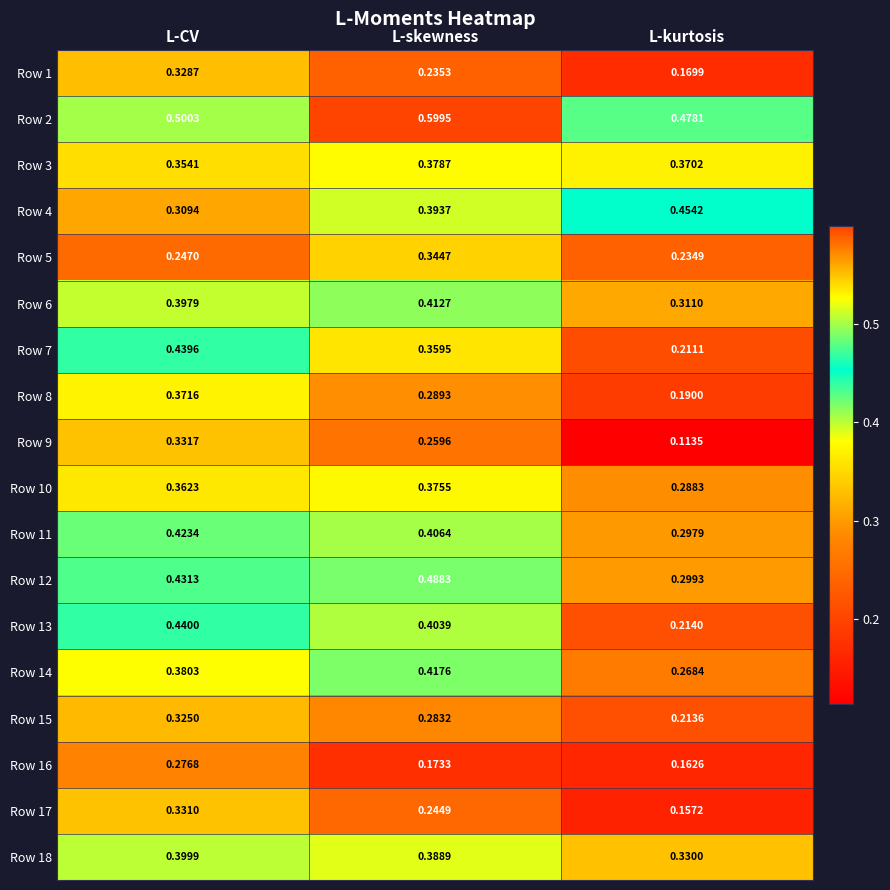

Is the value of Row 14 at L-kurtosis greater than the value of Row 2 at L-CV?

No